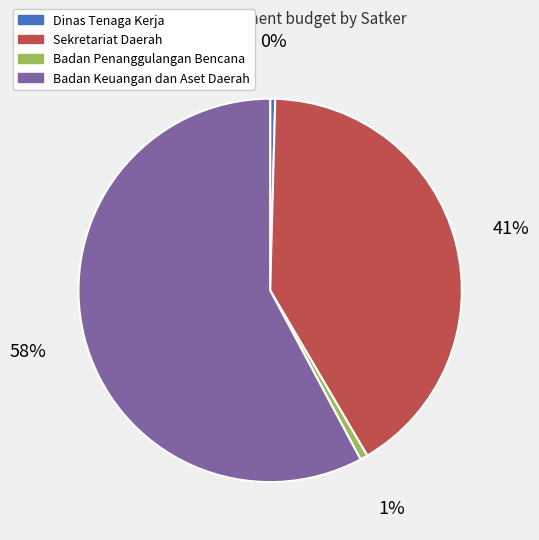

Count the number of slices in the pie.

4